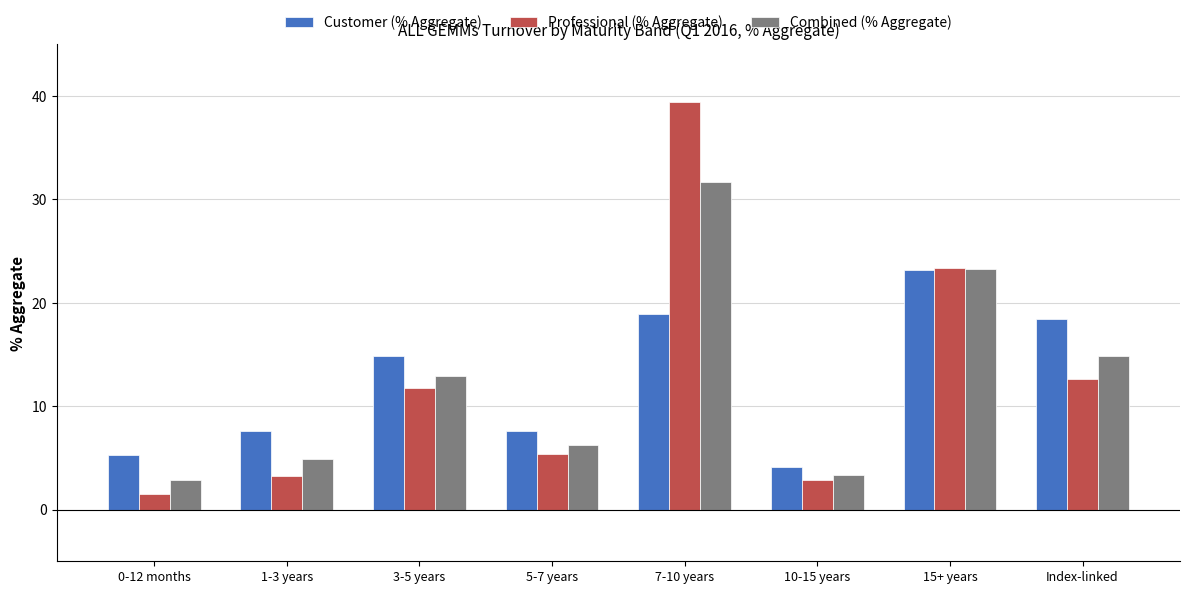

Where is Customer (% Aggregate) nearest to the value 13?

3-5 years